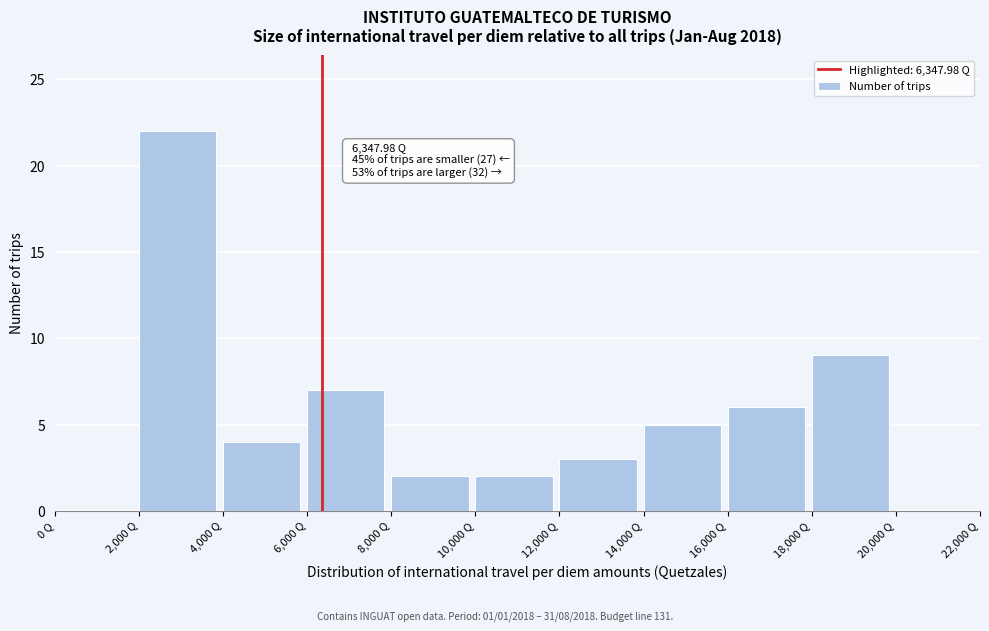

Which range on the x-axis has the tallest bar?

2000 to 4000